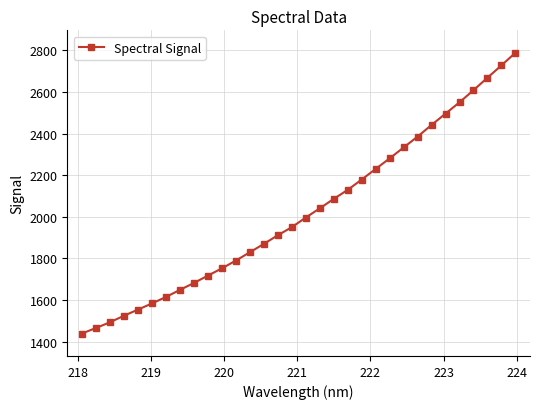

What is the value of the 20th point from the left?

2129.8